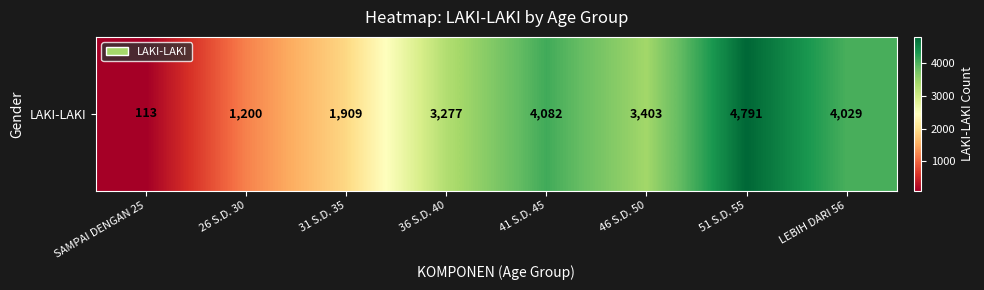

Where does the data first go above 3403?

41 S.D. 45